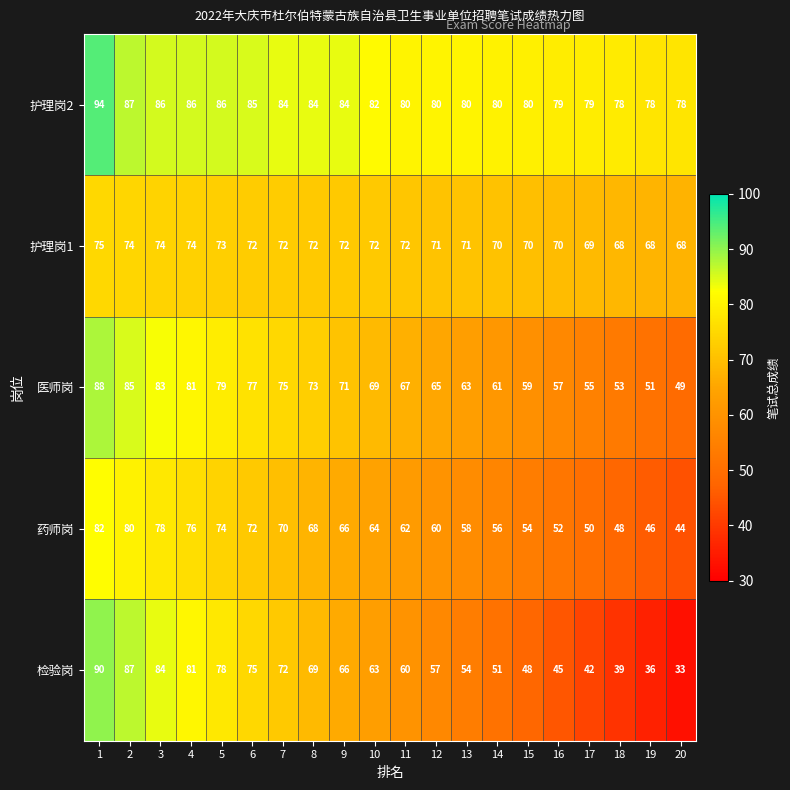

Read the 护理岗2 value at 4, to the nearest 5.

85